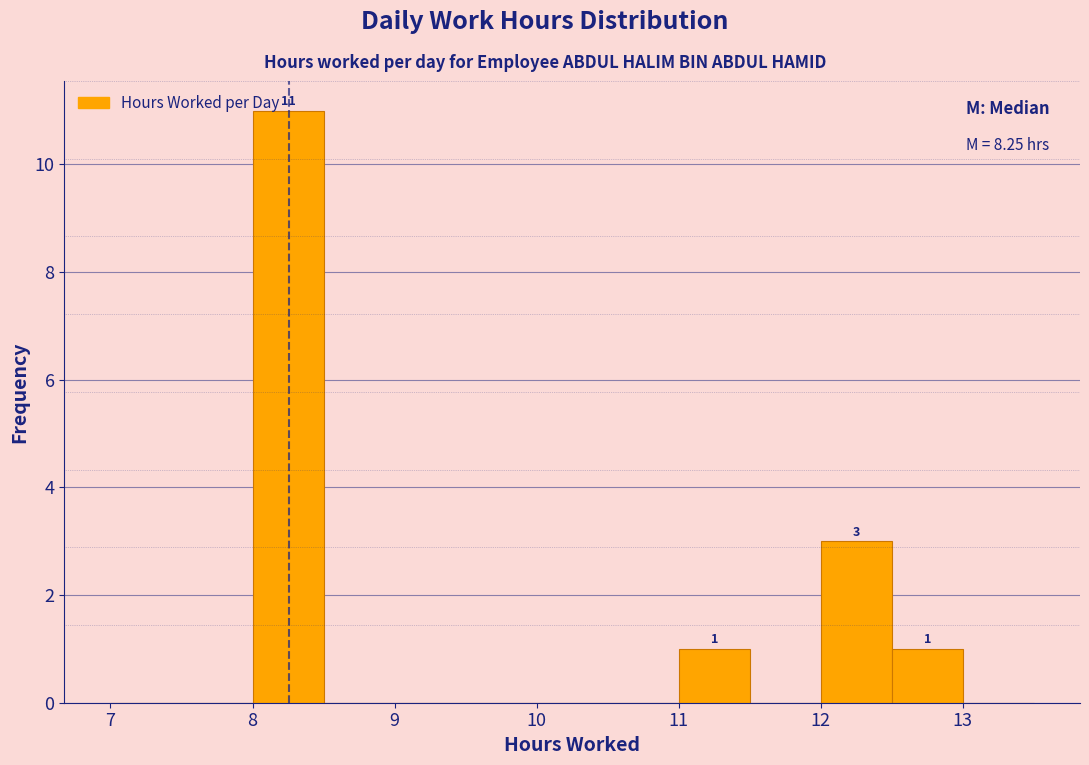

Over which range of the x-axis is the bar tallest?

8.0 to 8.5